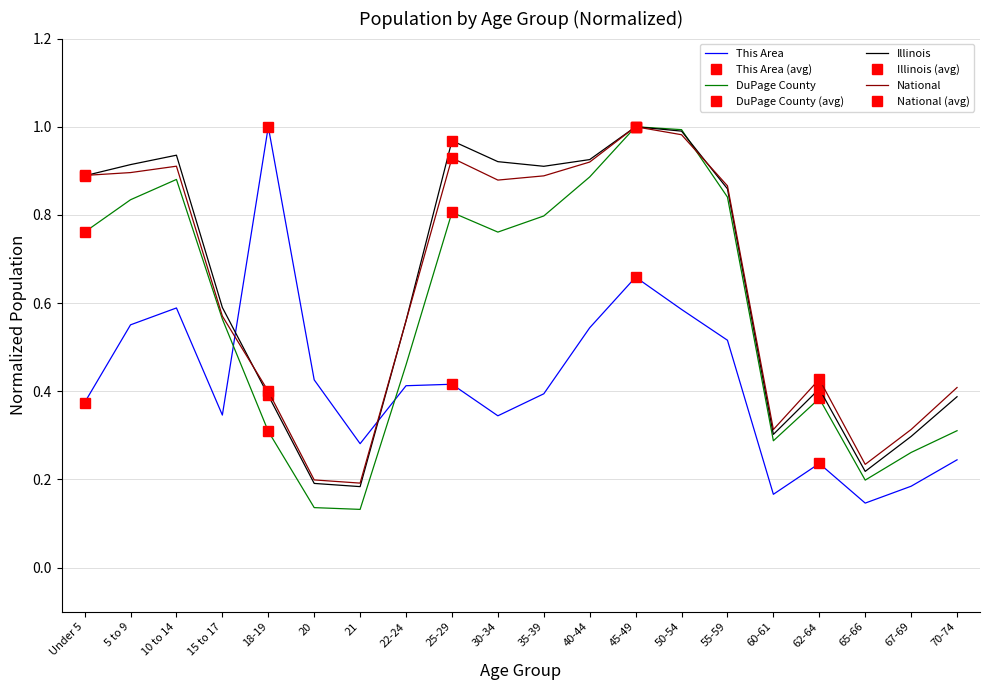

Does the chart display data point markers on the line(s)?

No